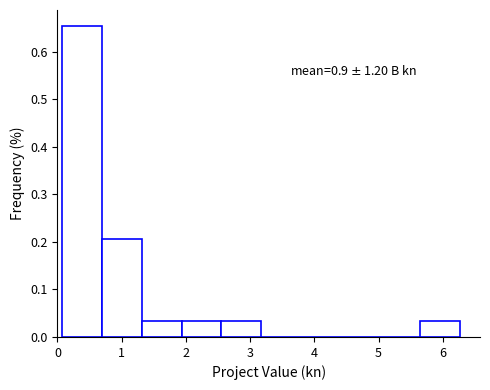

Over which range of the x-axis is the bar tallest?

0.1 to 0.7